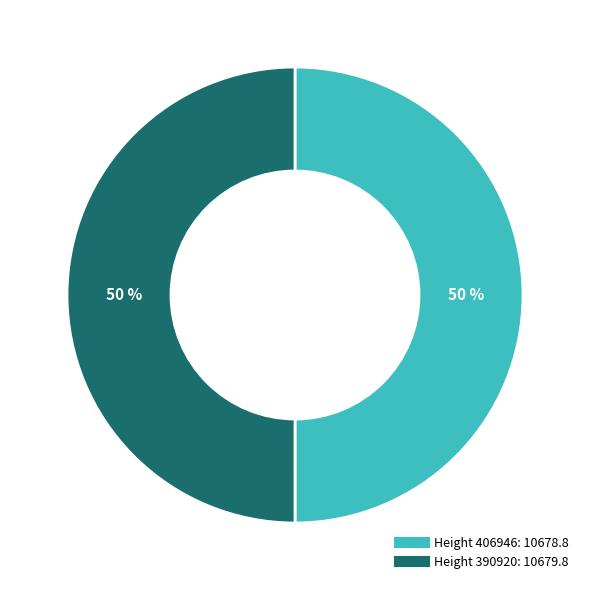

To the nearest percent, what is the average slice percentage?

50%